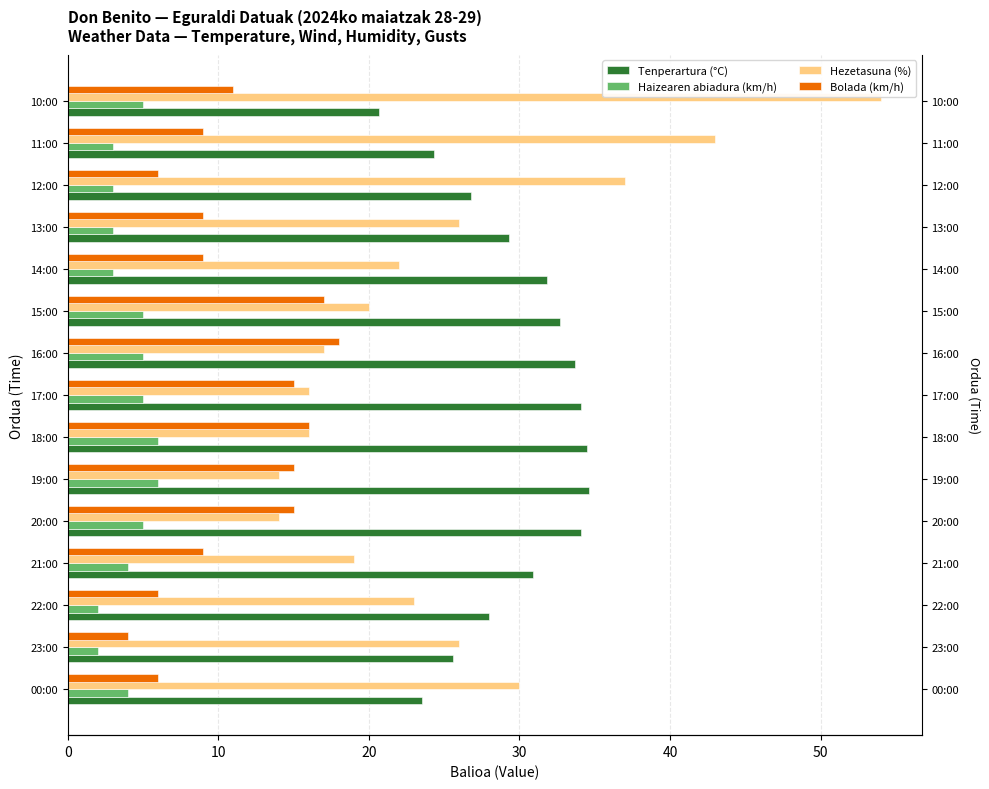

How many bars are there in each group?

4